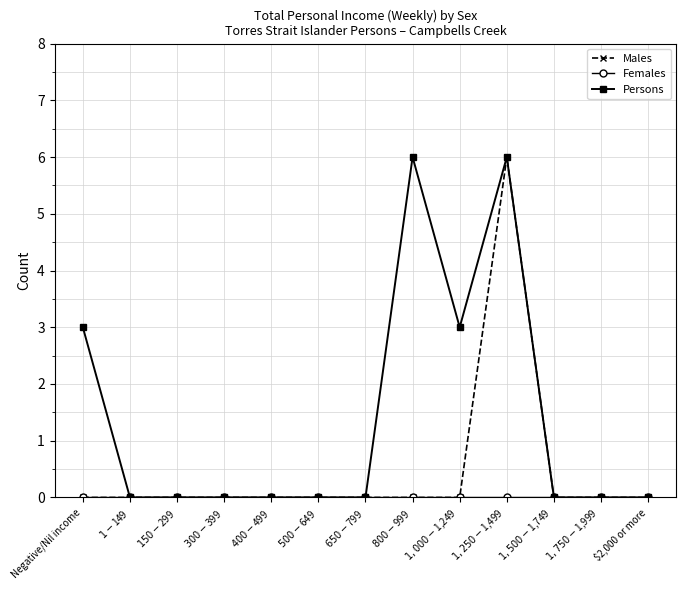

What position from the right is $150-$299?

11